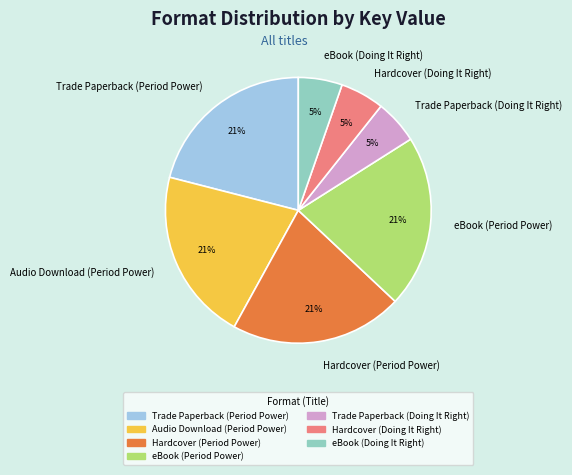

Does Hardcover (Period Power) account for over 50% of the chart?

No